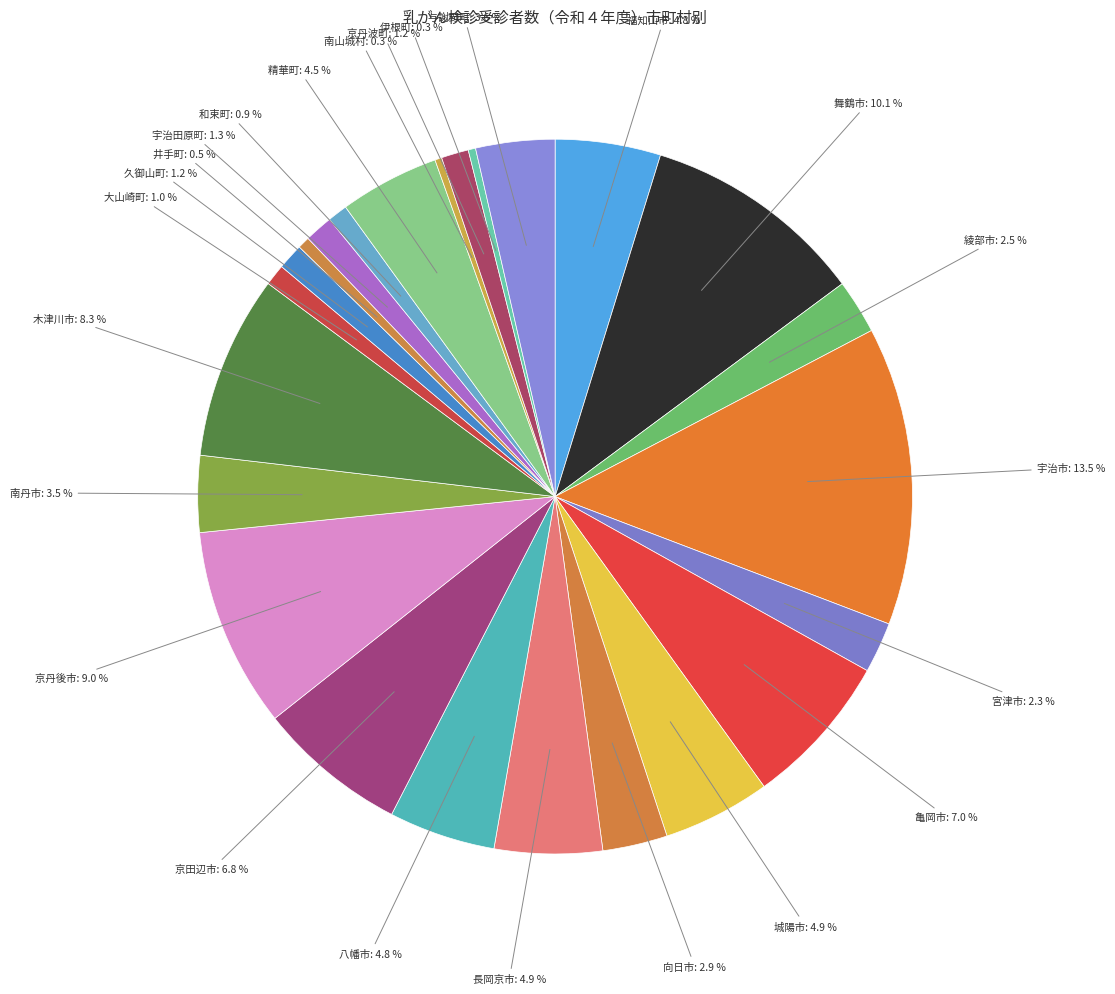

Count the number of slices in the pie.

24